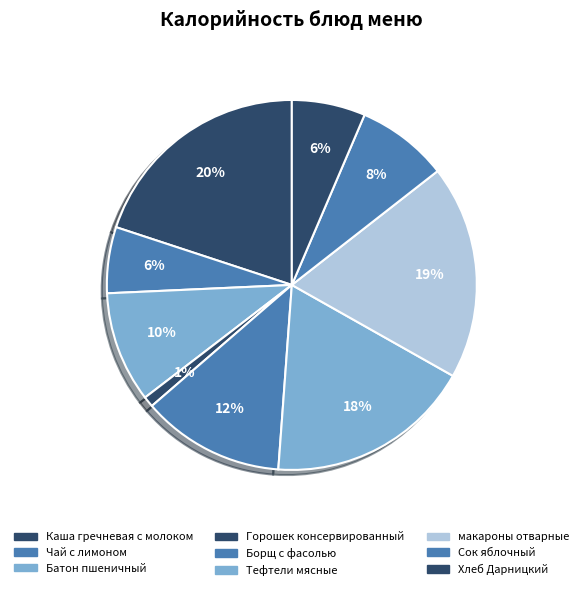

What percentage do Сок яблочный and Чай с лимоном together represent?

13.8%